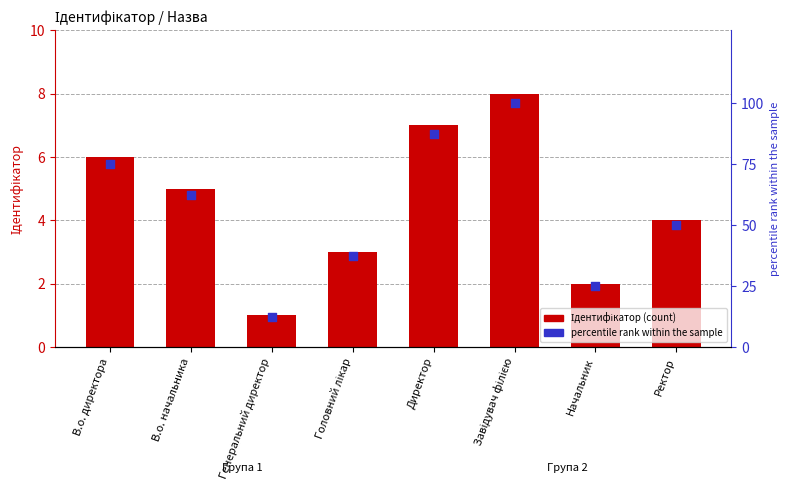

Which series has the largest Y range (max minus min)?

percentile rank